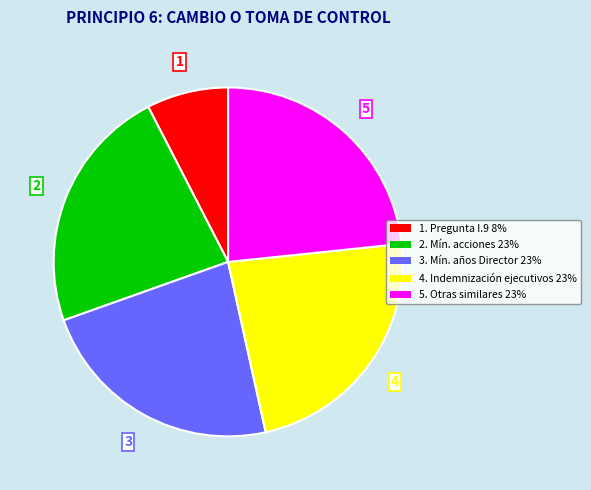

Approximately how many times larger is the value at 1. Pregunta I.9 8% compared to 3. Mín. años Director 23%?

0.3